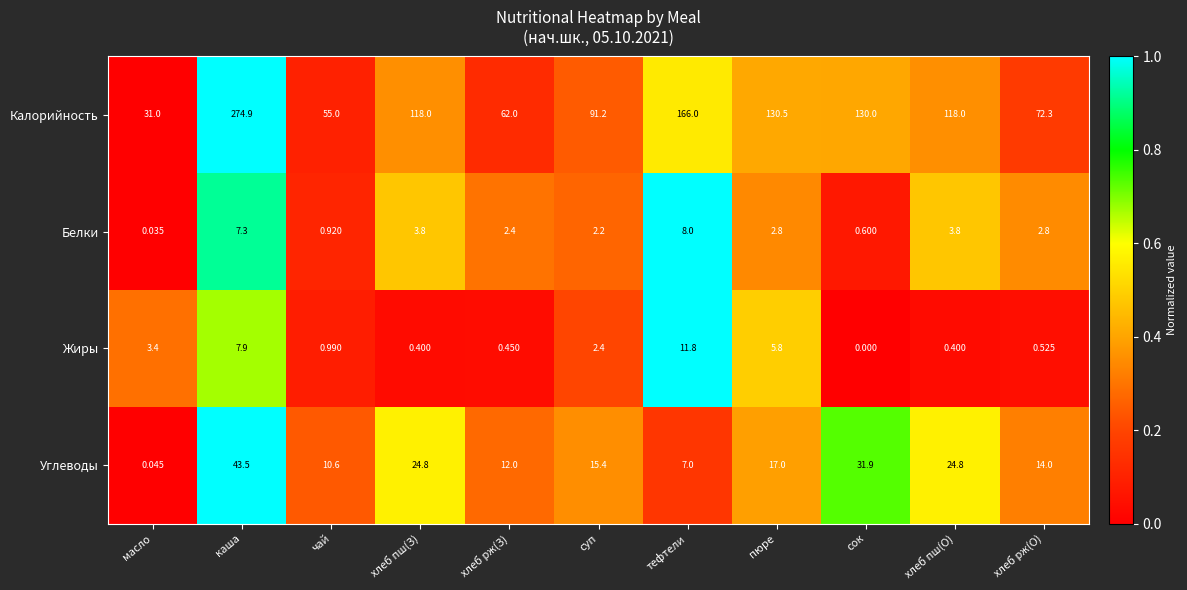

Is the value of Углеводы at пюре greater than the value of Калорийность at хлеб рж(З)?

No